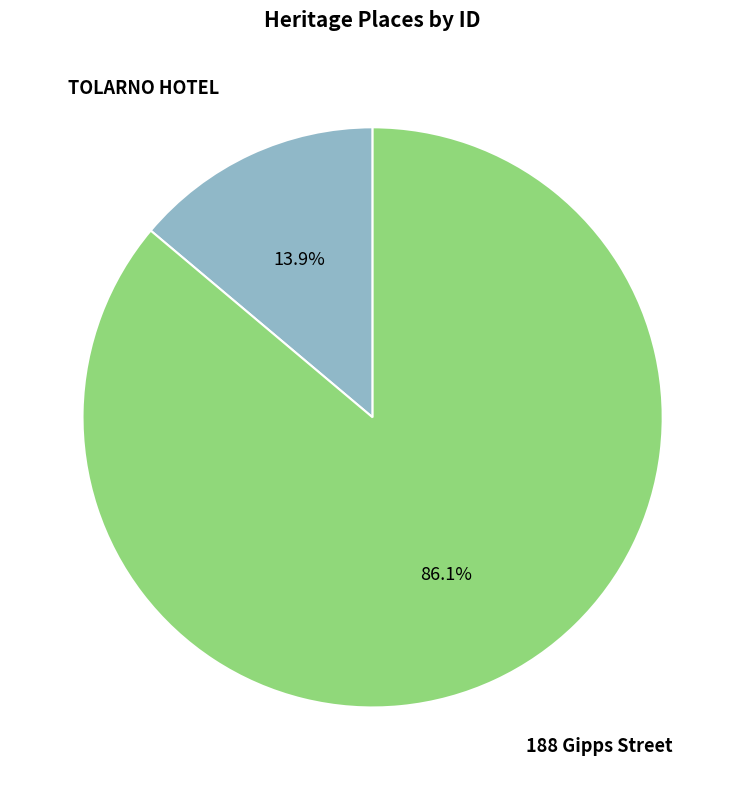

Does any single category account for the majority?

Yes